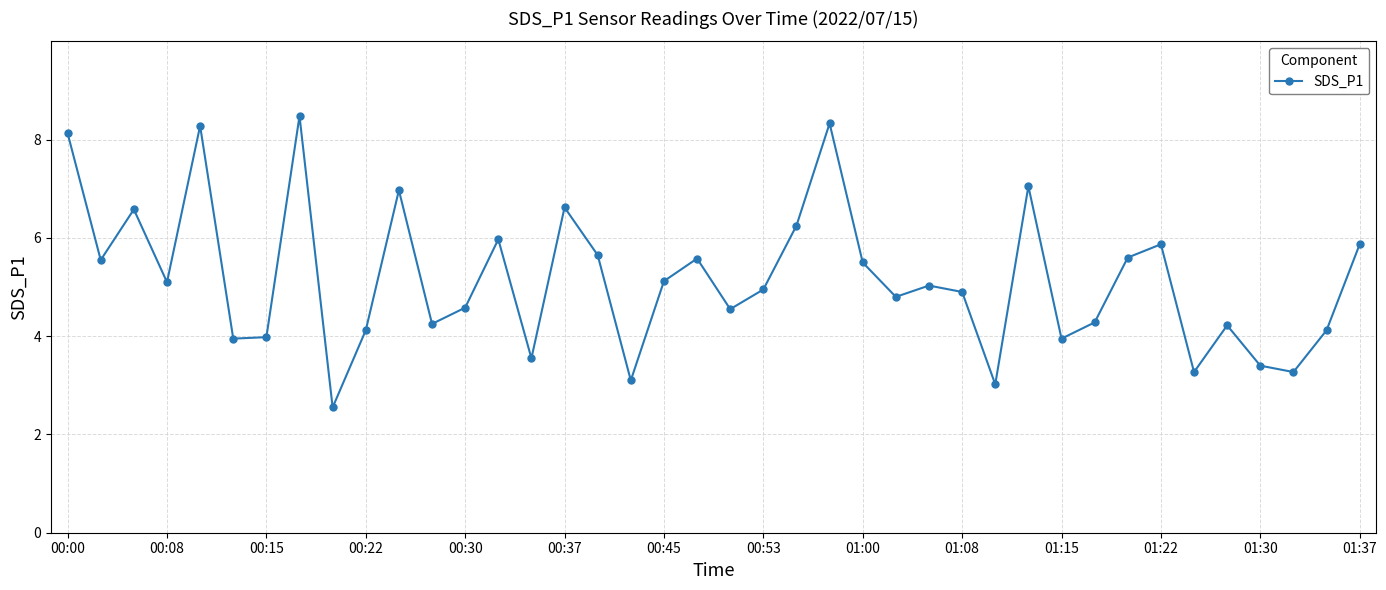

What is the value of the 34th point from the left?

5.9